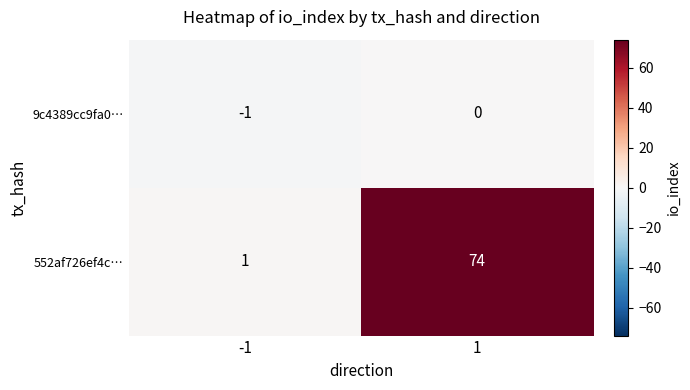

Reading left to right, list all the values displayed in this chart.

9c4389cc9fa0…: -1=-1	1=0
552af726ef4c…: -1=1	1=74